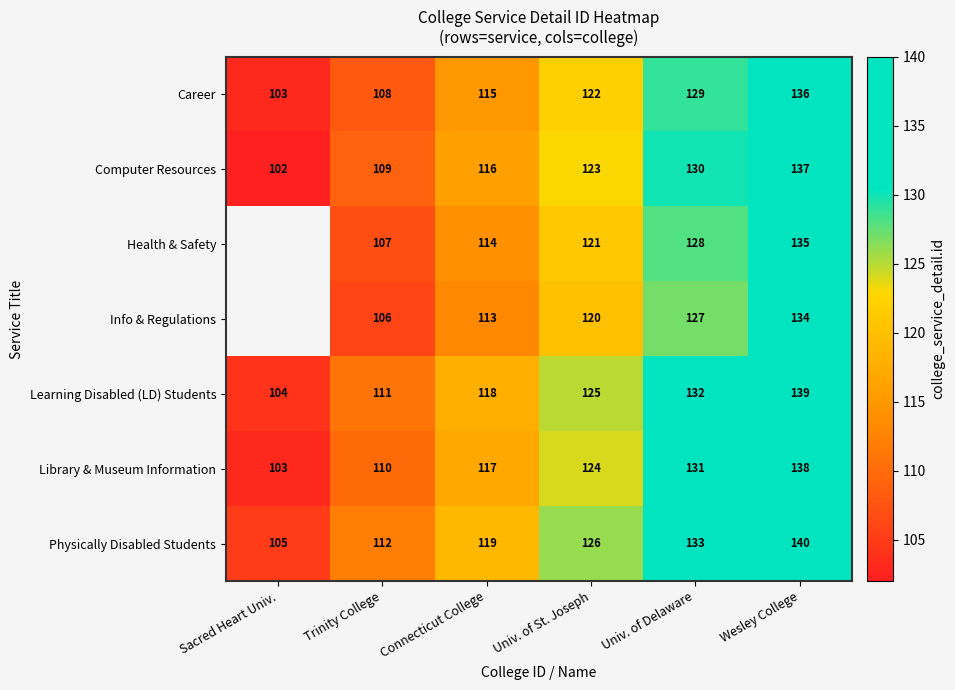

Where is Library & Museum Information nearest to the value 120?

Connecticut College